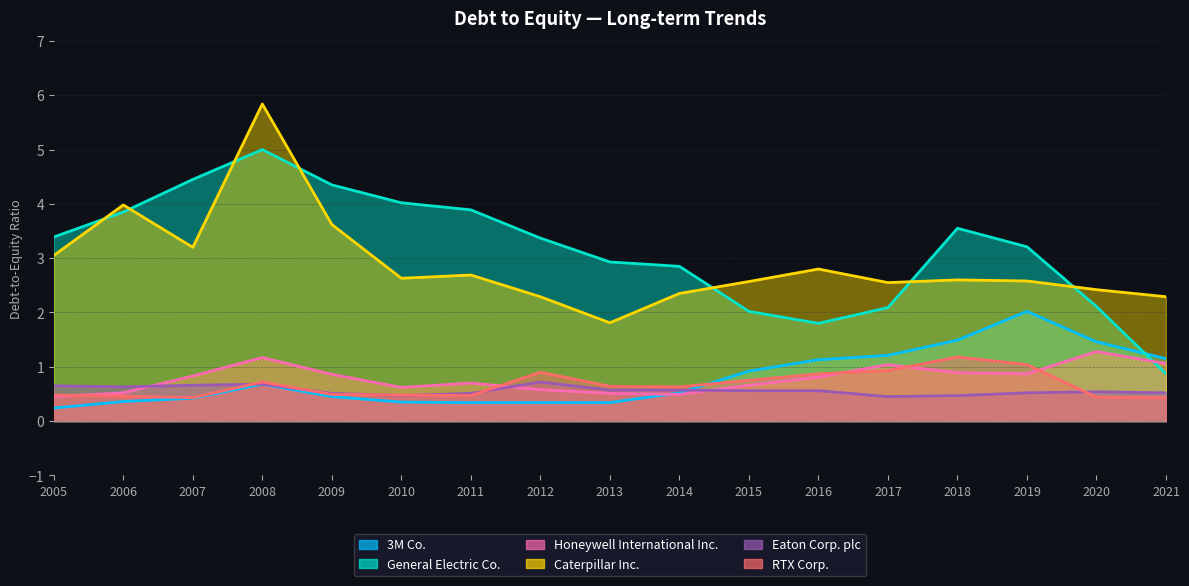

Where is the first local minimum for Honeywell International Inc.?

2010